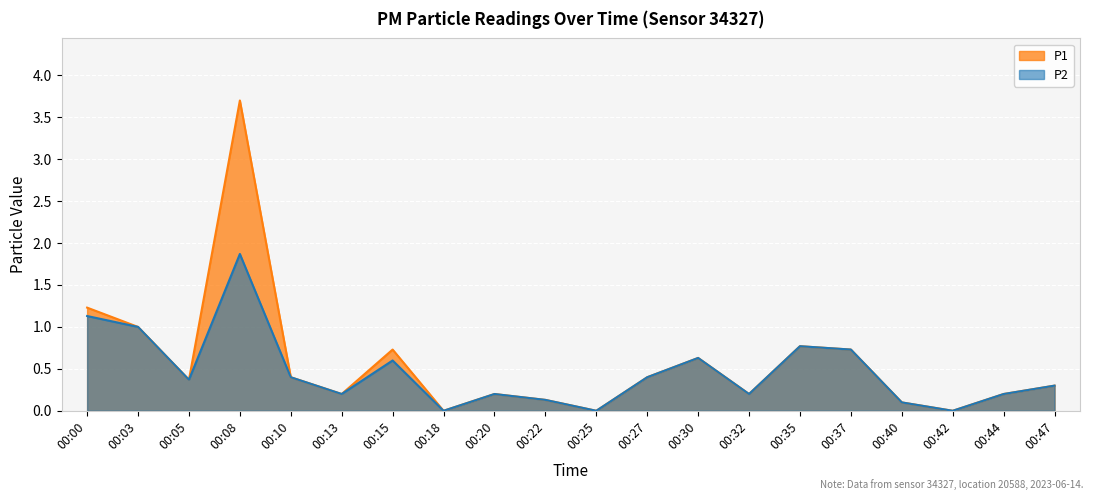

Reading right to left, list all the values displayed in this chart.

P1: 0.3	0.2	0.0	0.1	0.7	0.8	0.2	0.6	0.4	0.0	0.1	0.2	0.0	0.7	0.2	0.4	3.7	0.4	1.0	1.2
P2: 0.3	0.2	0.0	0.1	0.7	0.8	0.2	0.6	0.4	0.0	0.1	0.2	0.0	0.6	0.2	0.4	1.9	0.4	1.0	1.1